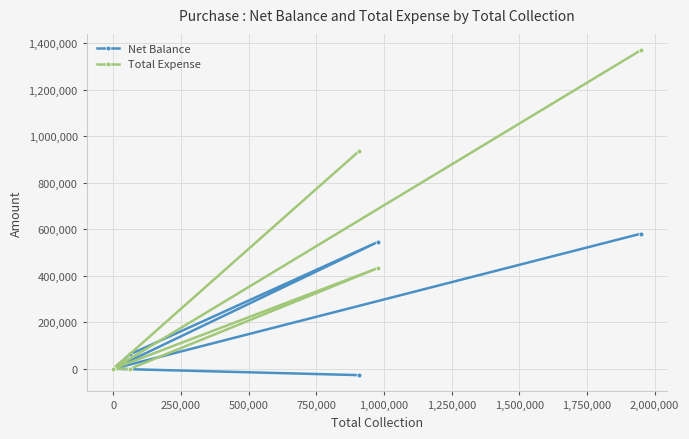

Rank the series by their average value, from highest to lowest.

Total Expense, Net Balance